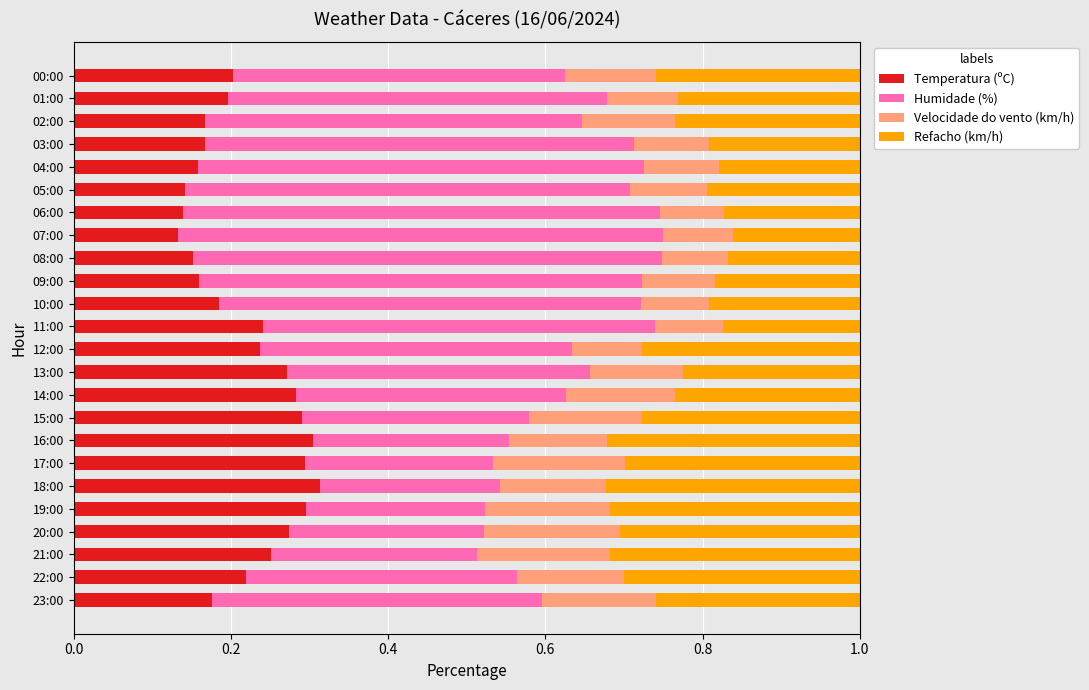

True or false: Temperatura (ºC) has a value of 0.3 at 20:00.

True